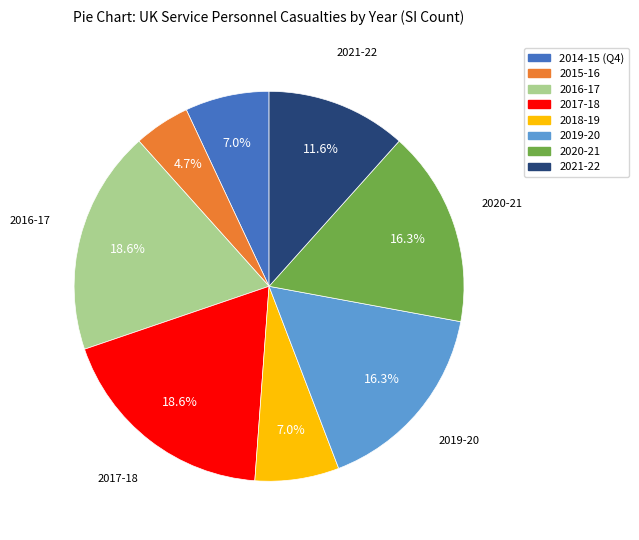

Does 2021-22 account for over 50% of the chart?

No